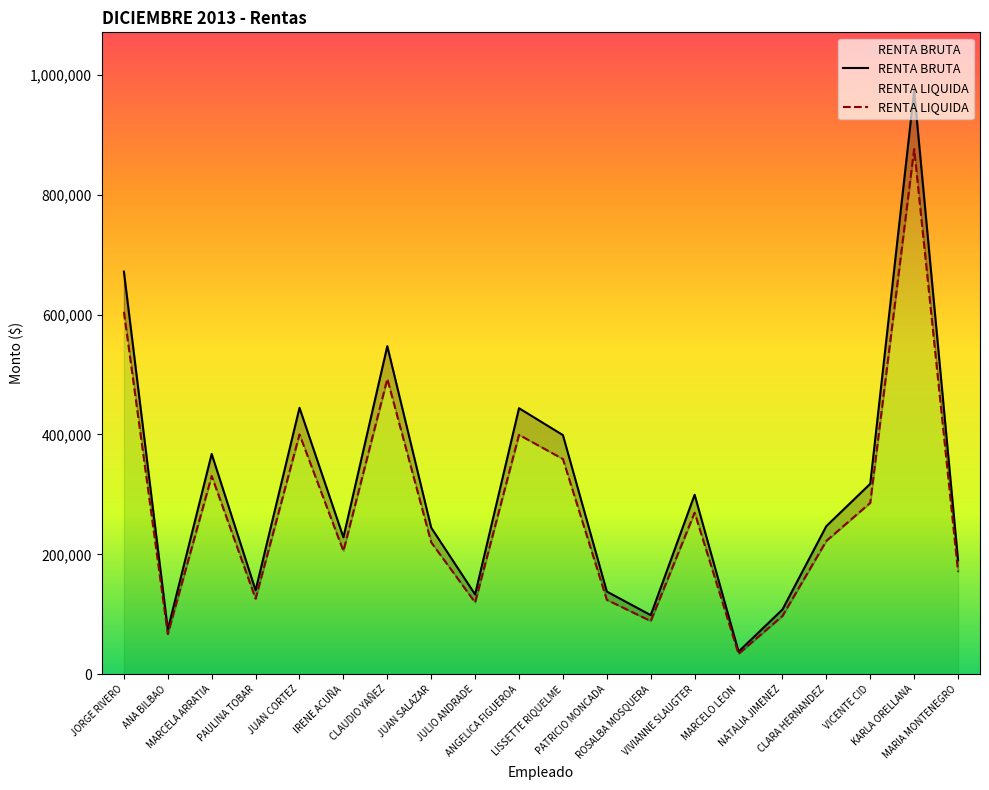

How many distinct data groups are displayed?

2